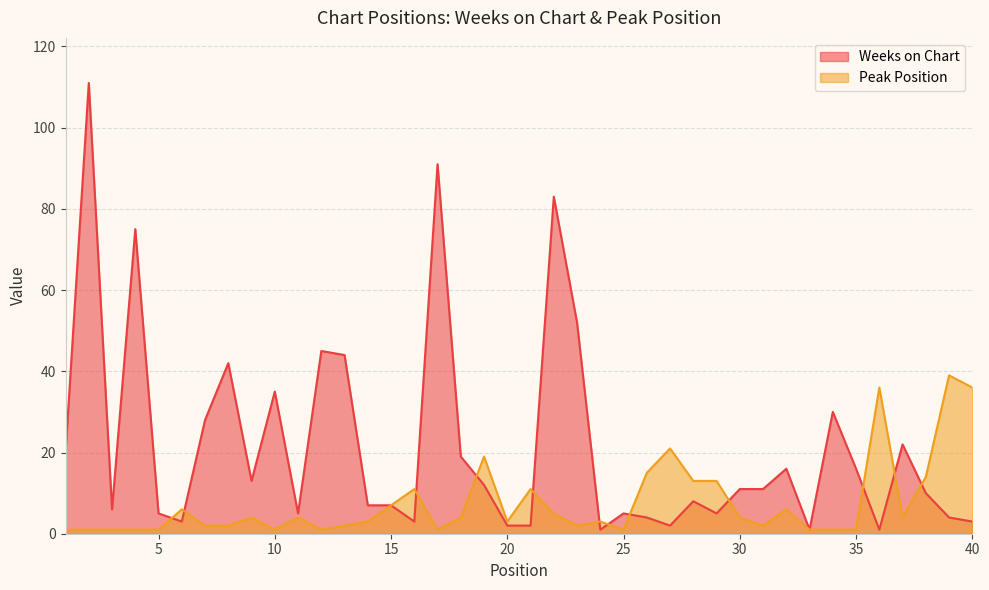

Where is Peak Position nearest to the value 20?

19